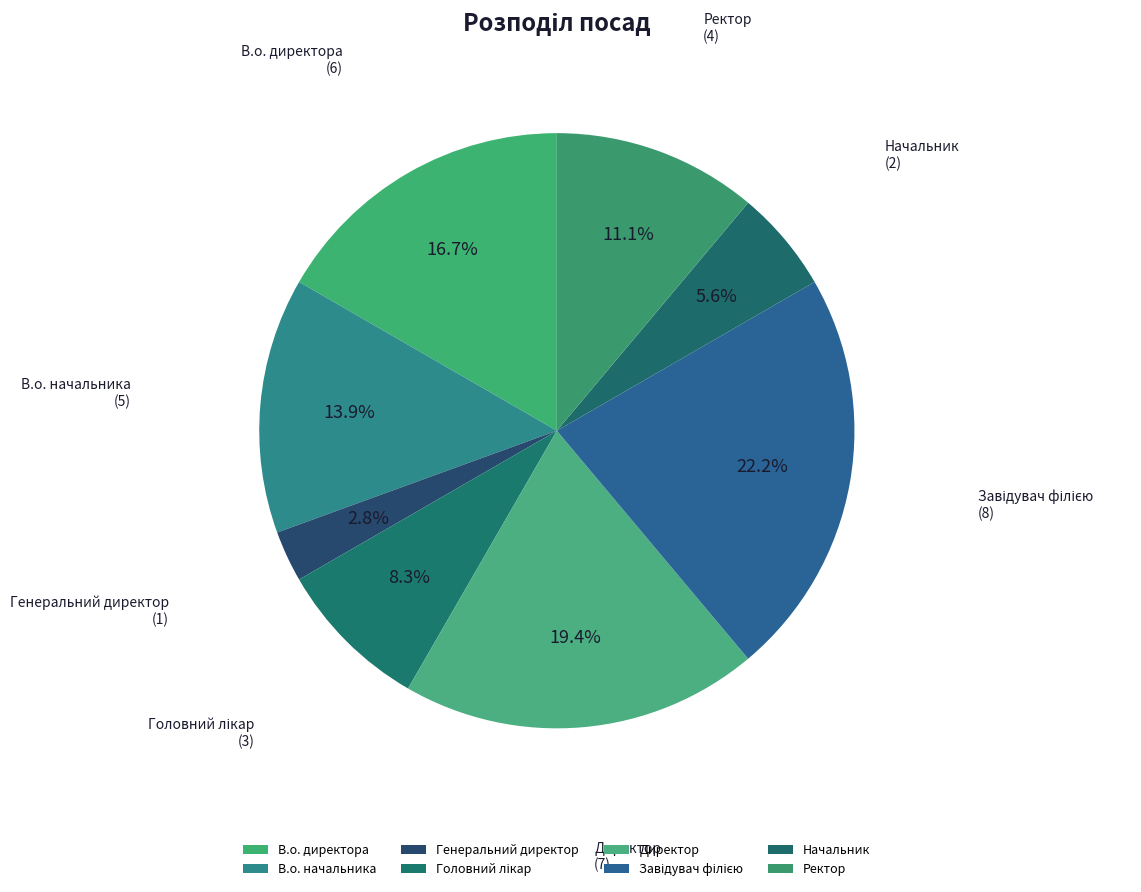

Does Генеральний директор account for over 50% of the chart?

No